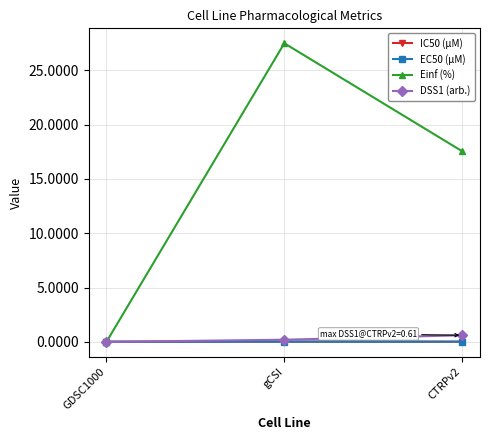

Which label corresponds to the largest value in the chart?

gCSI